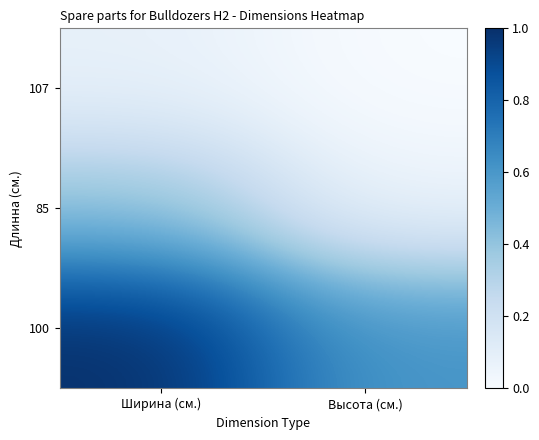

Reading left to right, what are all the values shown in this chart?

107: Ширина (см.)=0.1	Высота (см.)=0.0
85: Ширина (см.)=0.4	Высота (см.)=0.1
100: Ширина (см.)=1.0	Высота (см.)=0.6